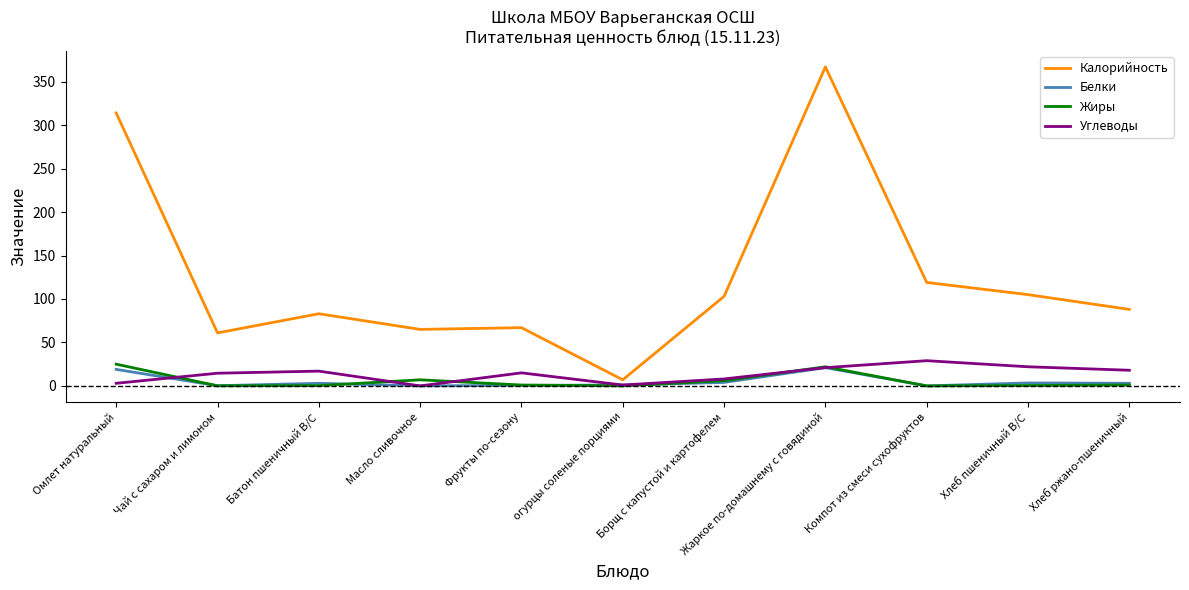

Which series has the largest range (max minus min)?

Калорийность